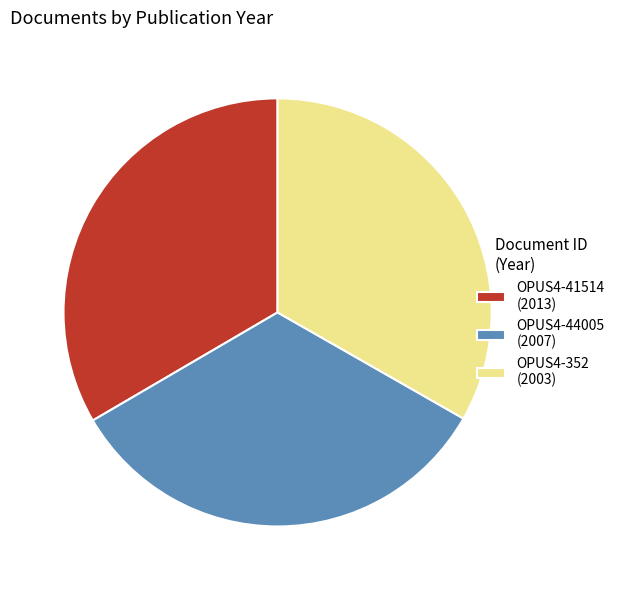

Count the number of slices in the pie.

3